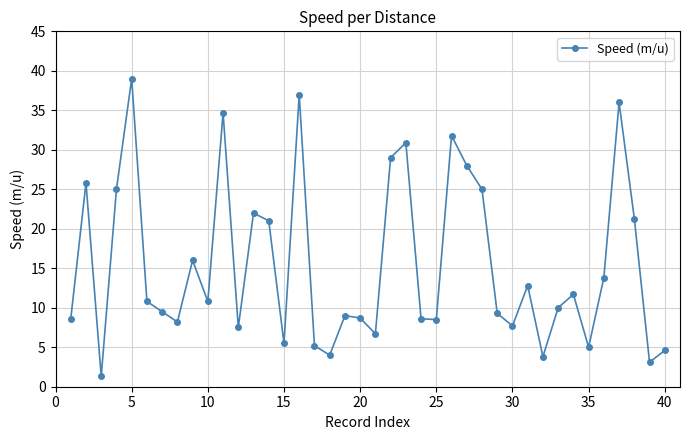

What is the minimum value shown in the chart?

1.3